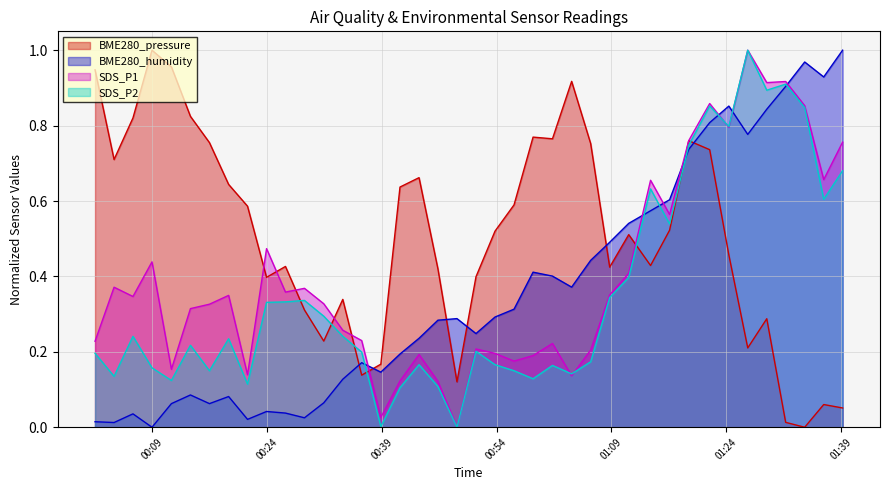

After their last crossing, which series has the higher values: SDS_P2 or BME280_pressure?

SDS_P2